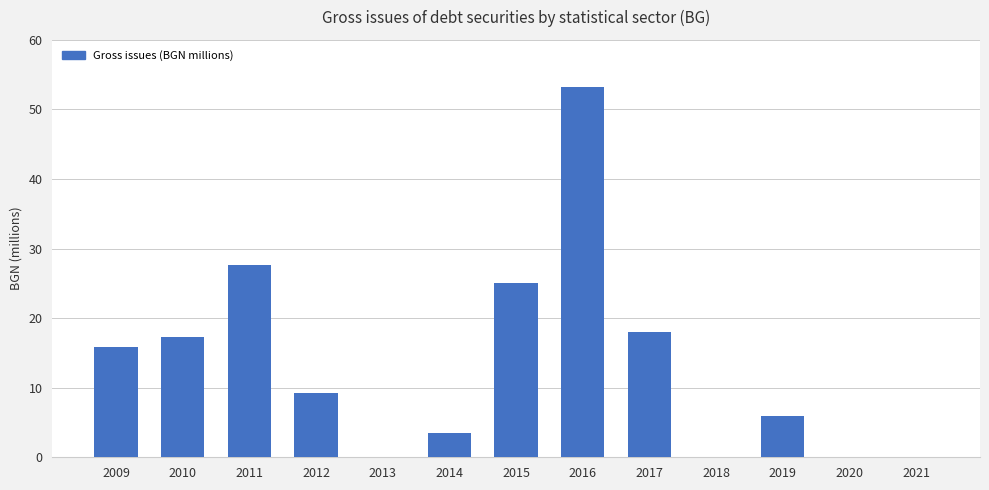

How many data points does each series have?

13